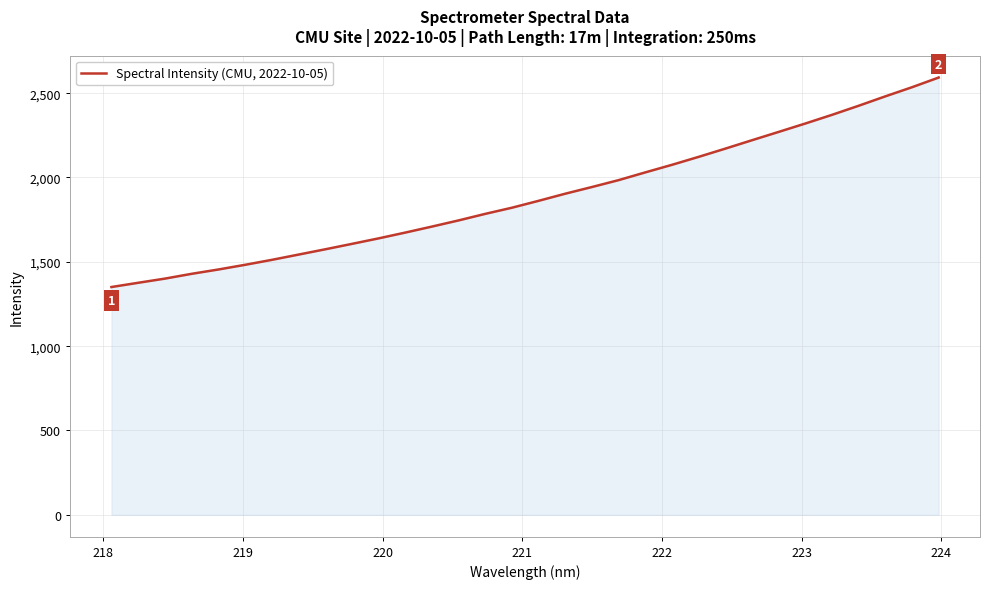

What is the difference between the maximum and minimum values?

1242.0